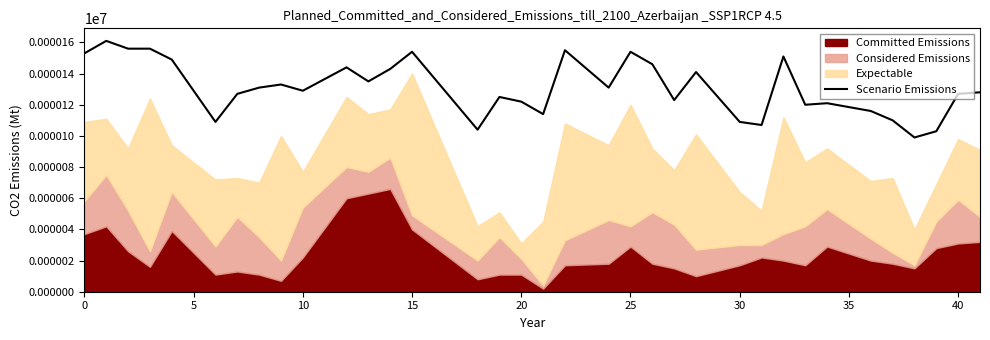

What is the lowest value of the Scenario Emissions series?

99